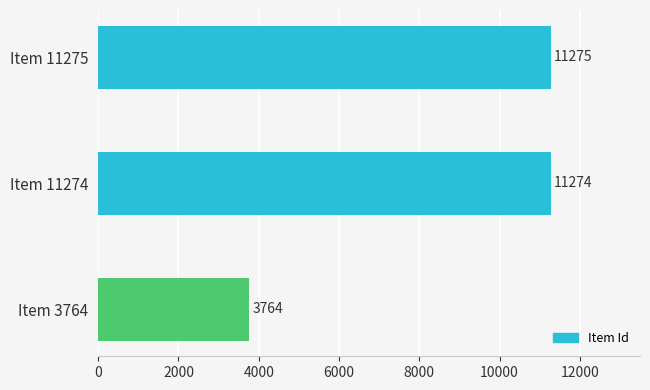

What value does the data have at Item 3764, to the nearest 10?

3760